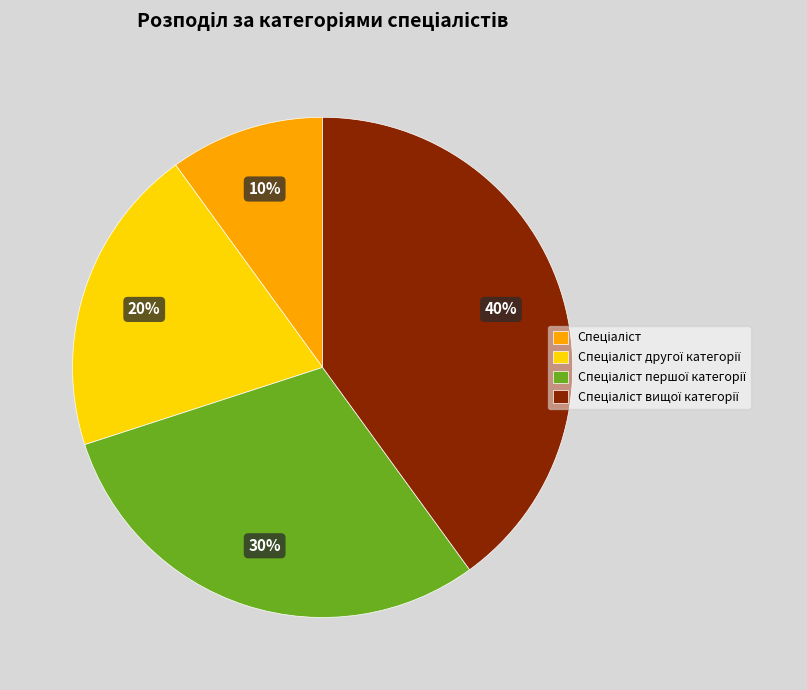

To the nearest percent, what is the average slice percentage?

25%